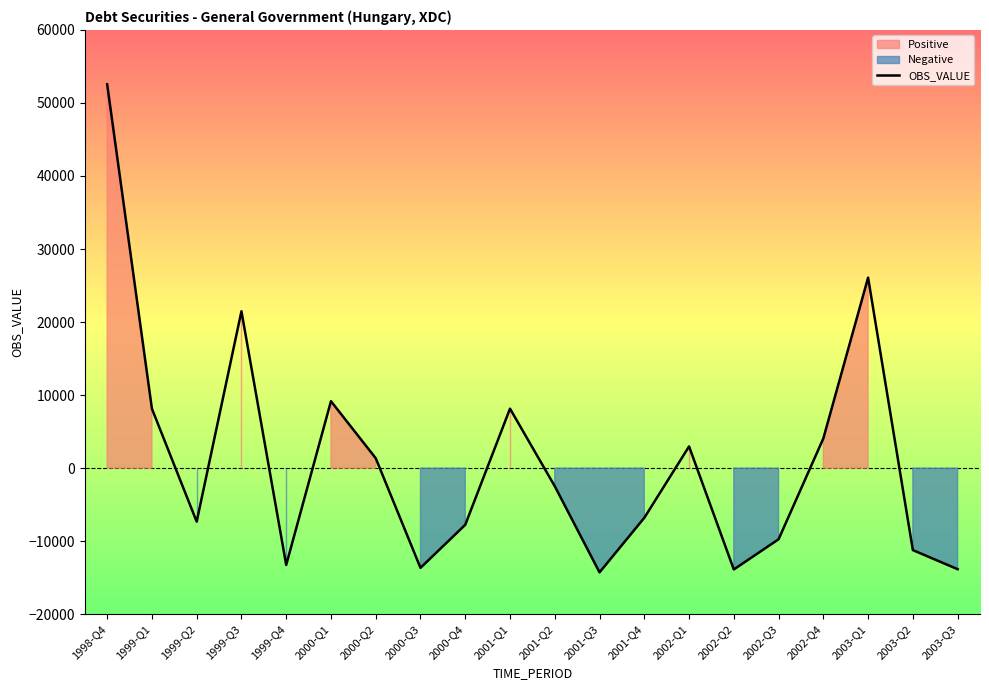

The value at 2000-Q2 is 812. True or false?

False